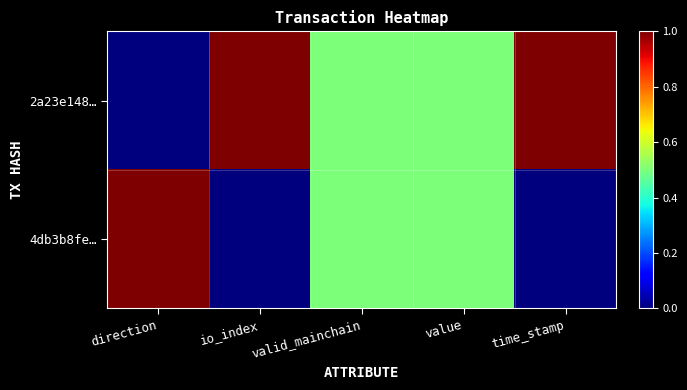

Rank the series by their maximum value, from highest to lowest.

2a23e148…, 4db3b8fe…